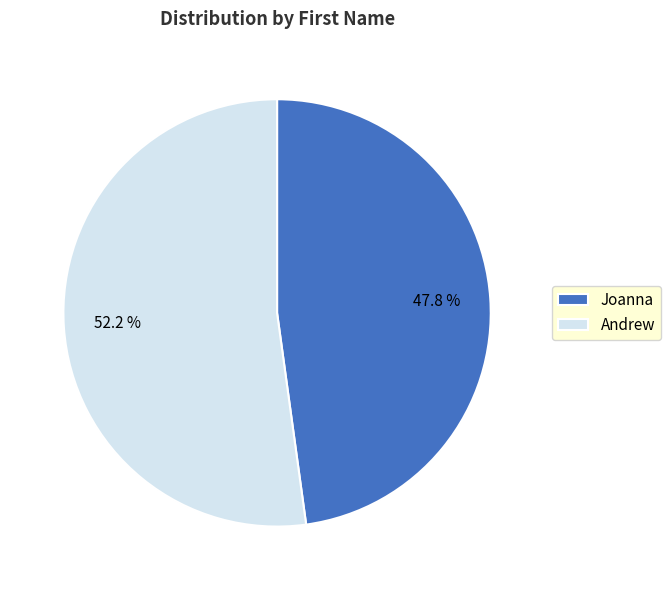

Count the number of slices in the pie.

2